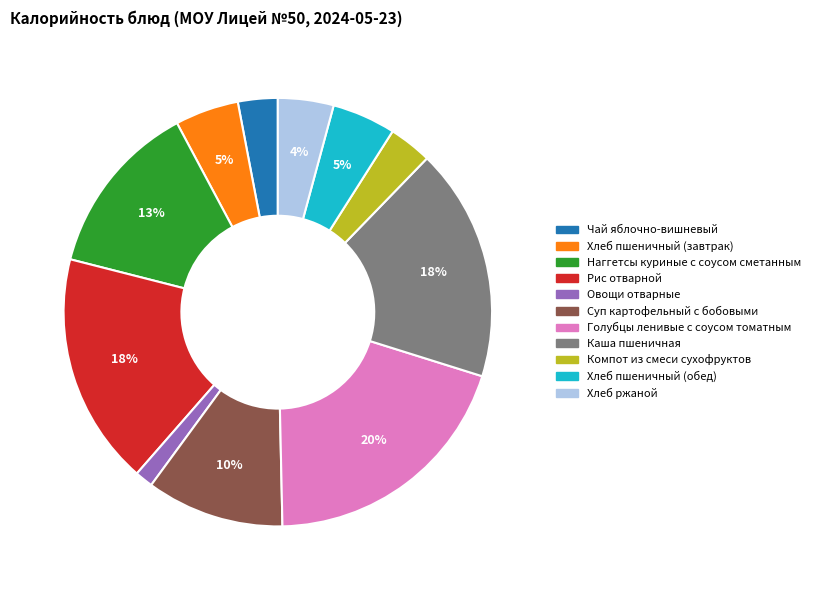

Does Каша пшеничная represent more than half of the total?

No